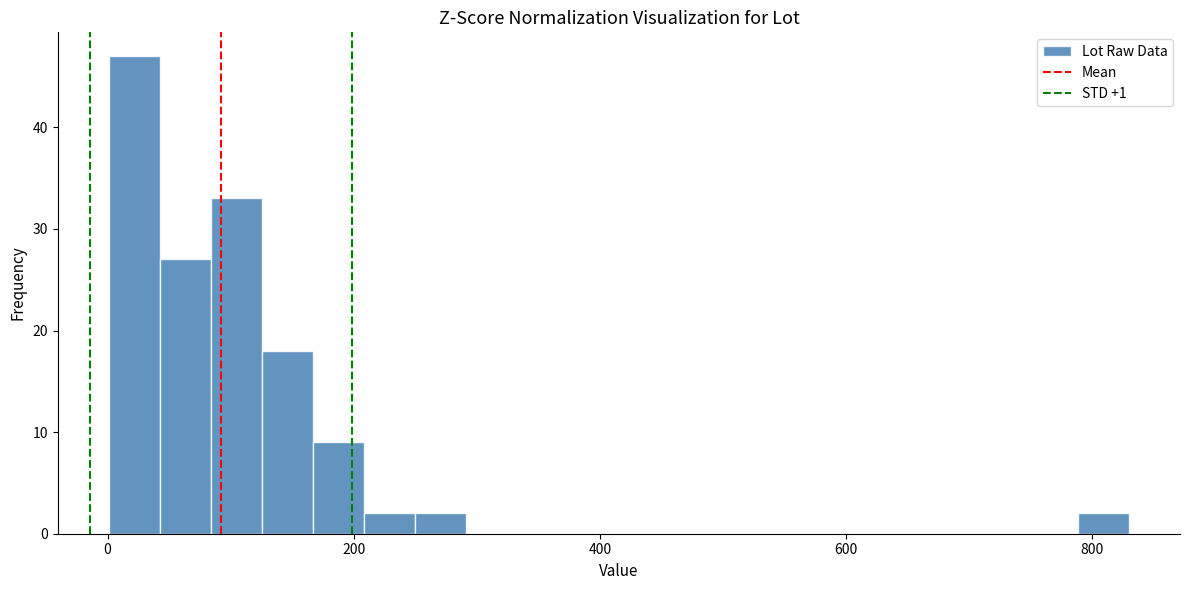

Around what value on the x-axis is the tallest bar? Give the approximate position of its centre, as read against the axis.

20